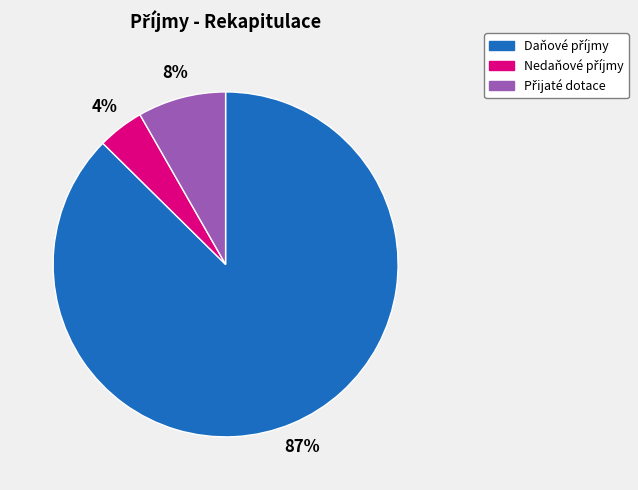

Count the number of slices in the pie.

3